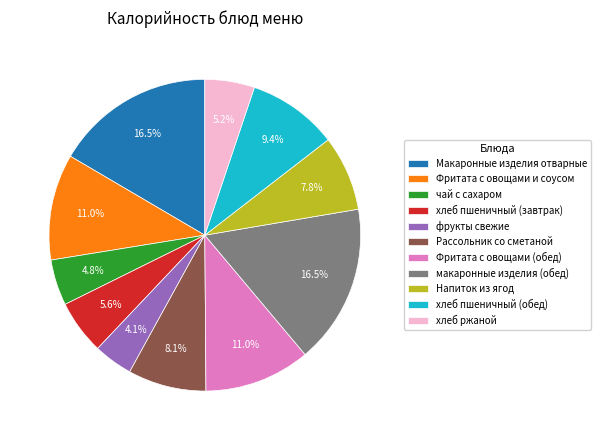

Does any single category account for the majority?

No